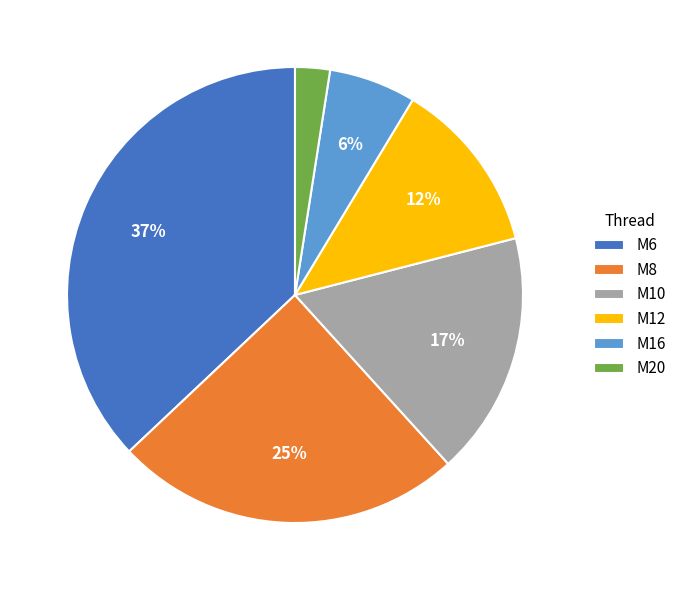

What is the smallest slice in the pie chart?

M20